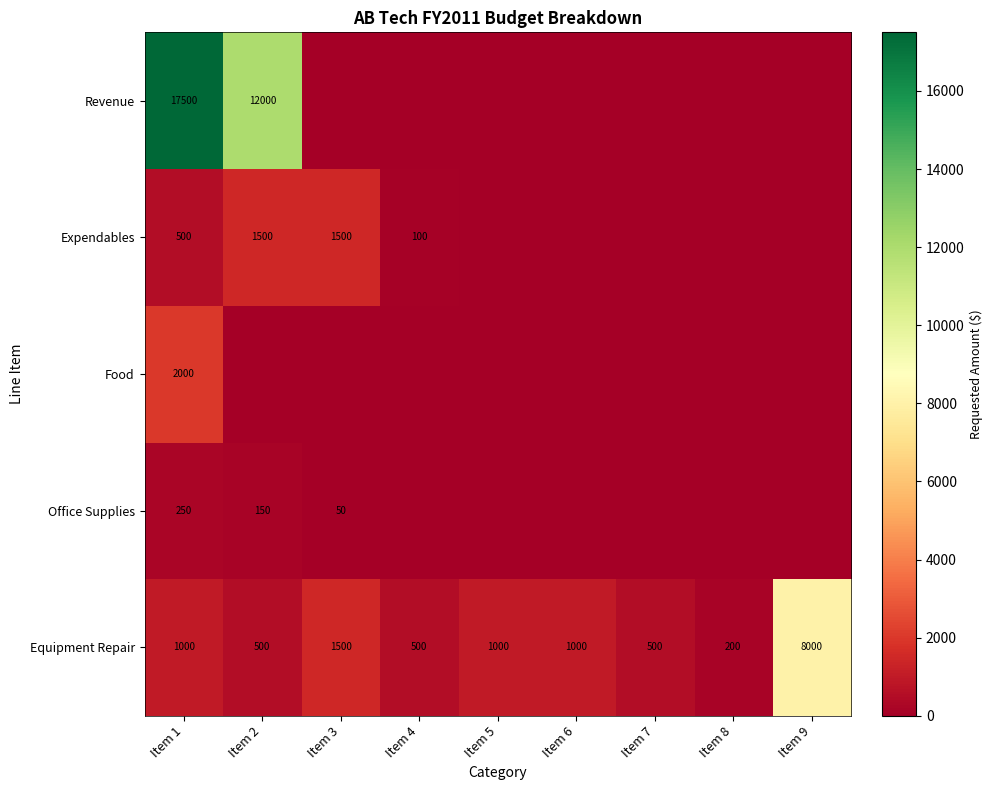

What is the average value of the Equipment Repair series?

1578